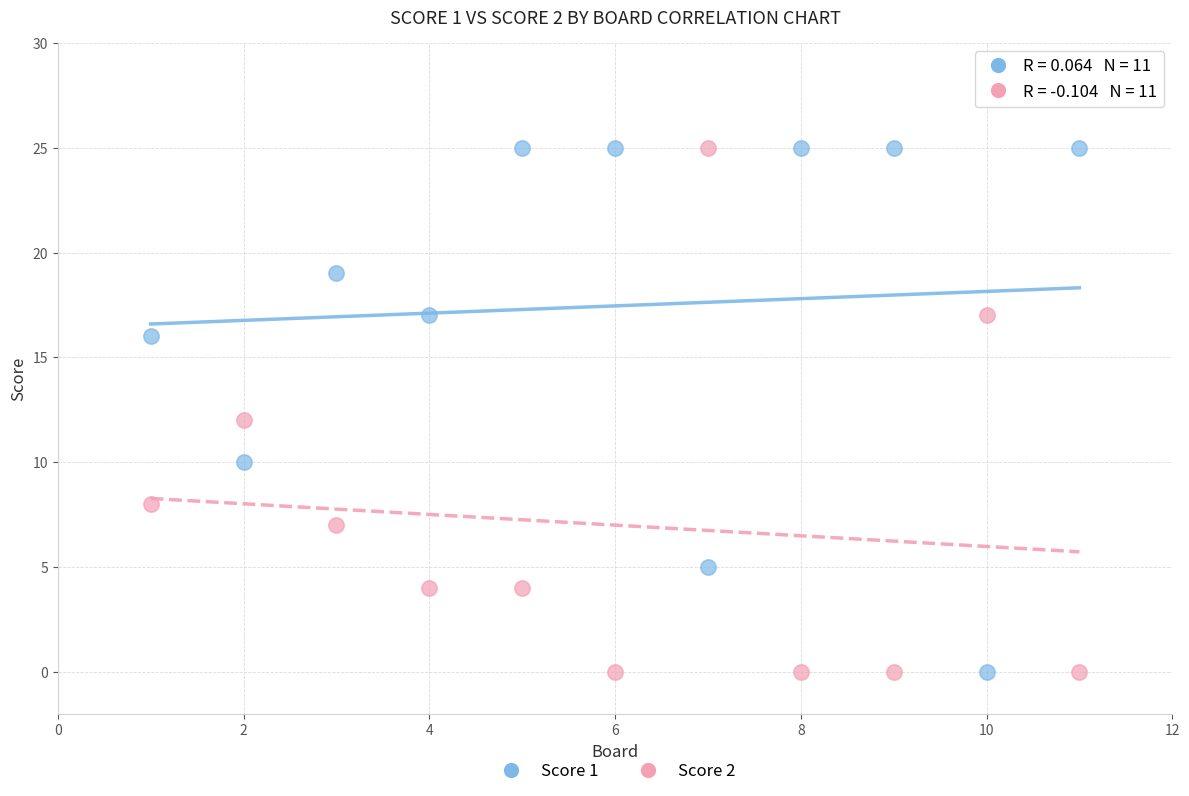

What is the X range (max minus min) for the scatter plot?

10